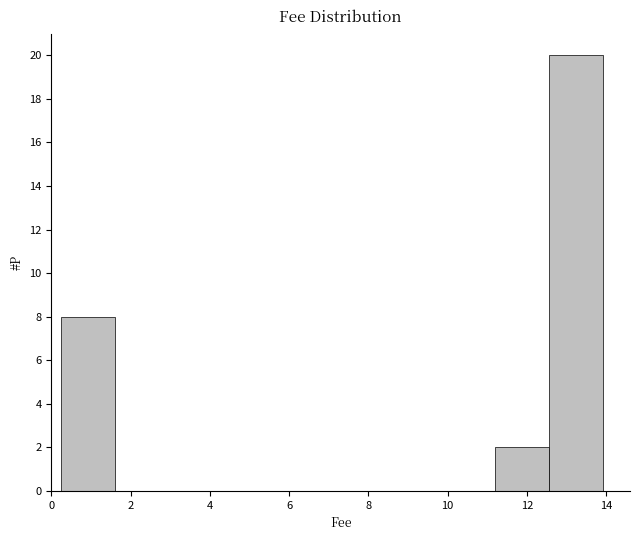

Over which range of the x-axis is the bar tallest?

12.6 to 14.0